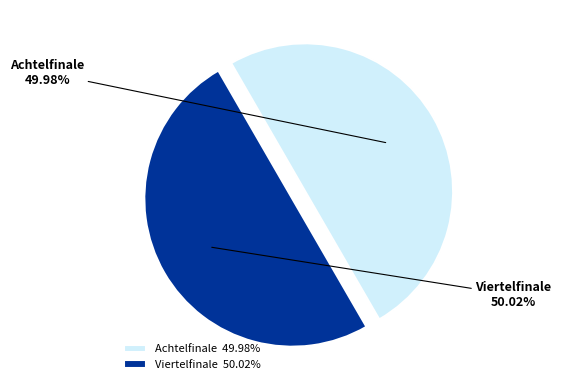

Is there a majority slice in this chart?

Yes